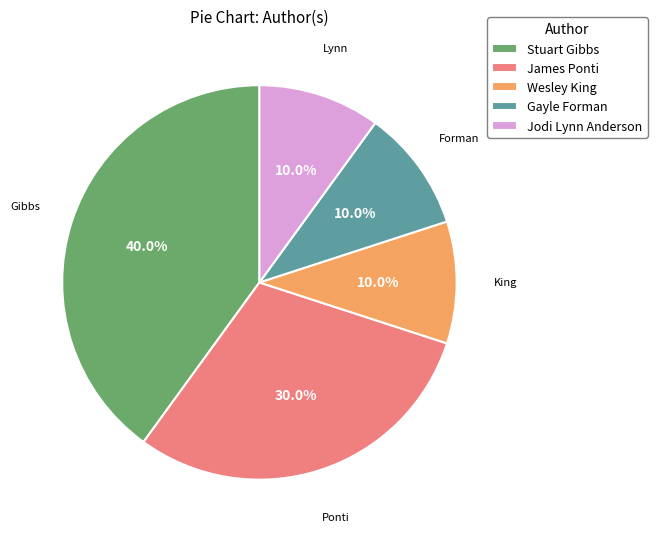

Is there any slice that represents more than half of the pie?

No